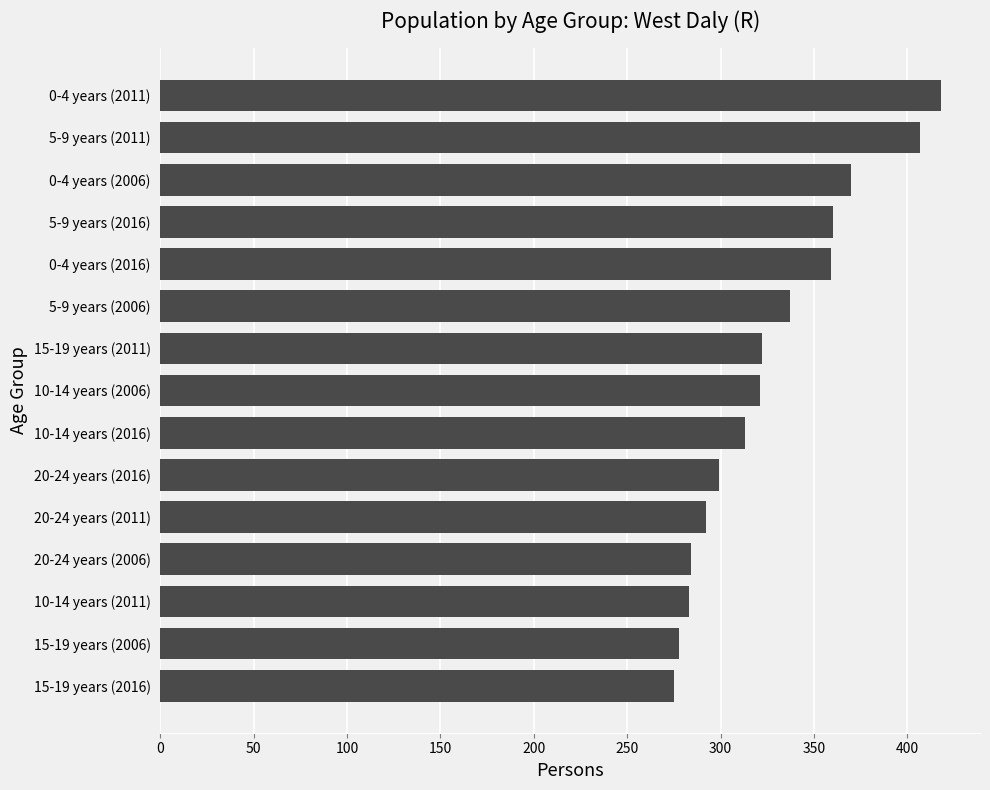

Approximately how many times larger is the value at 20-24 years (2011) compared to 20-24 years (2006)?

1.0